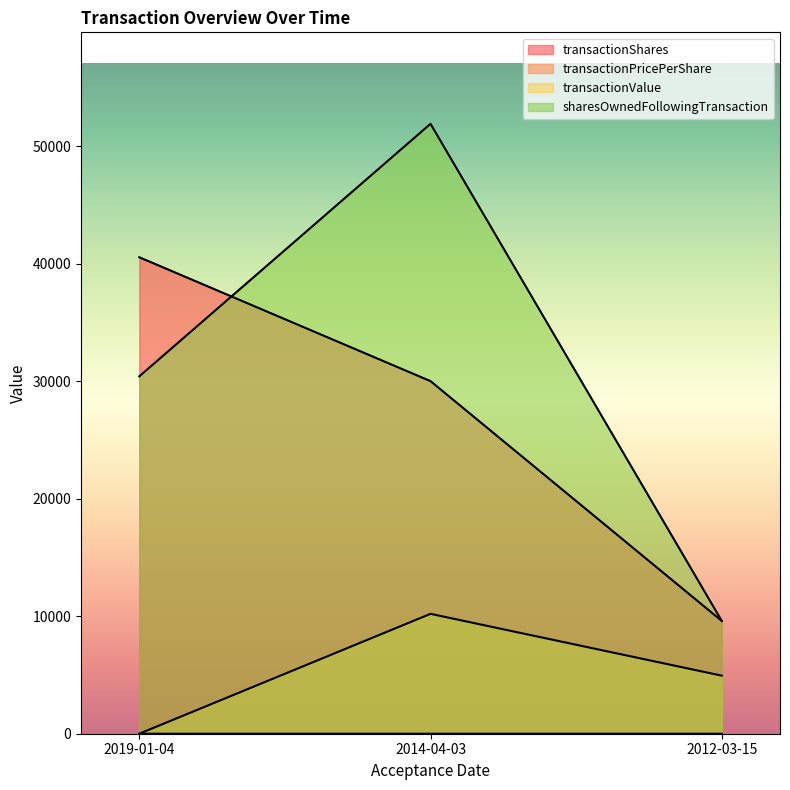

At which label does sharesOwnedFollowingTransaction first exceed 30406?

2014-04-03